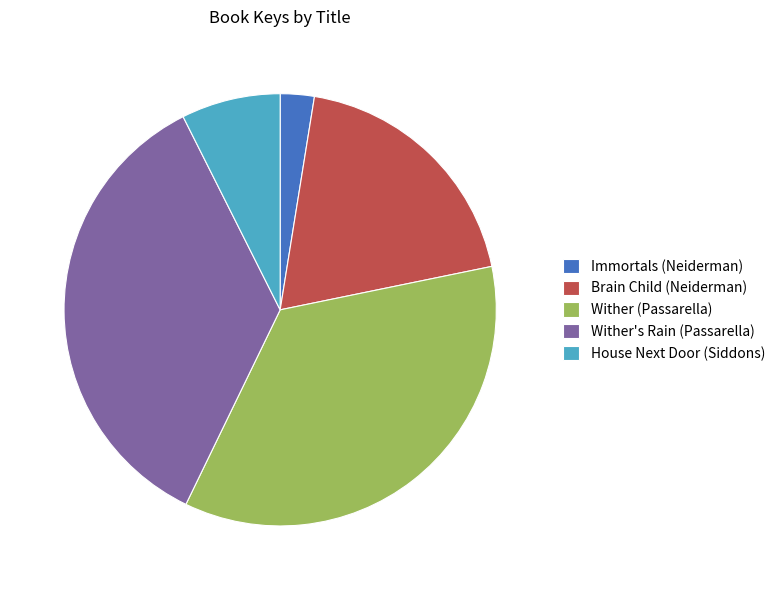

Is House Next Door (Siddons) the majority of the pie?

No